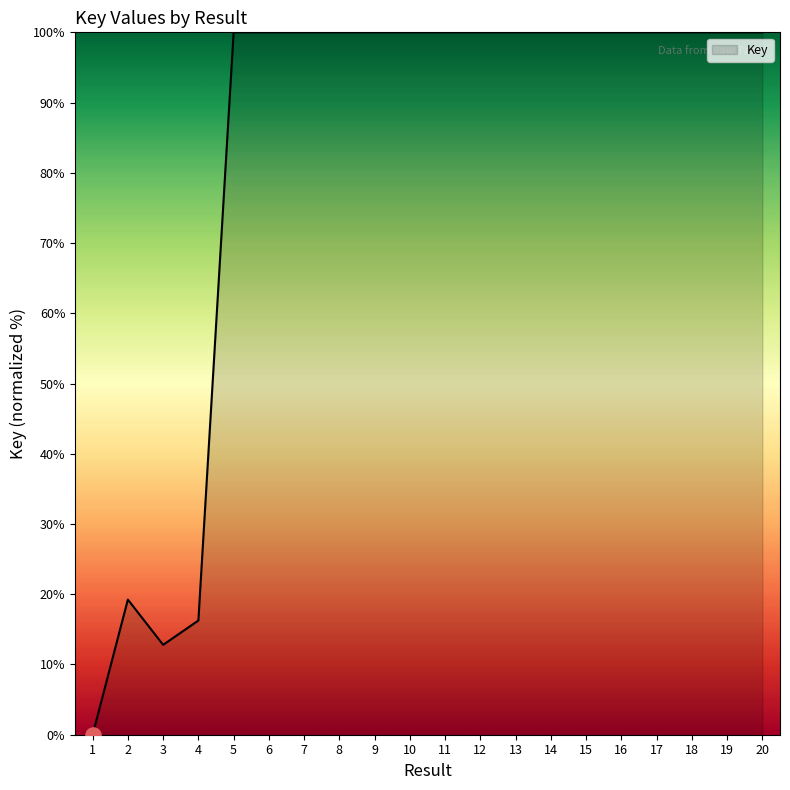

What is the change in value from 4 to 6?

+83.7